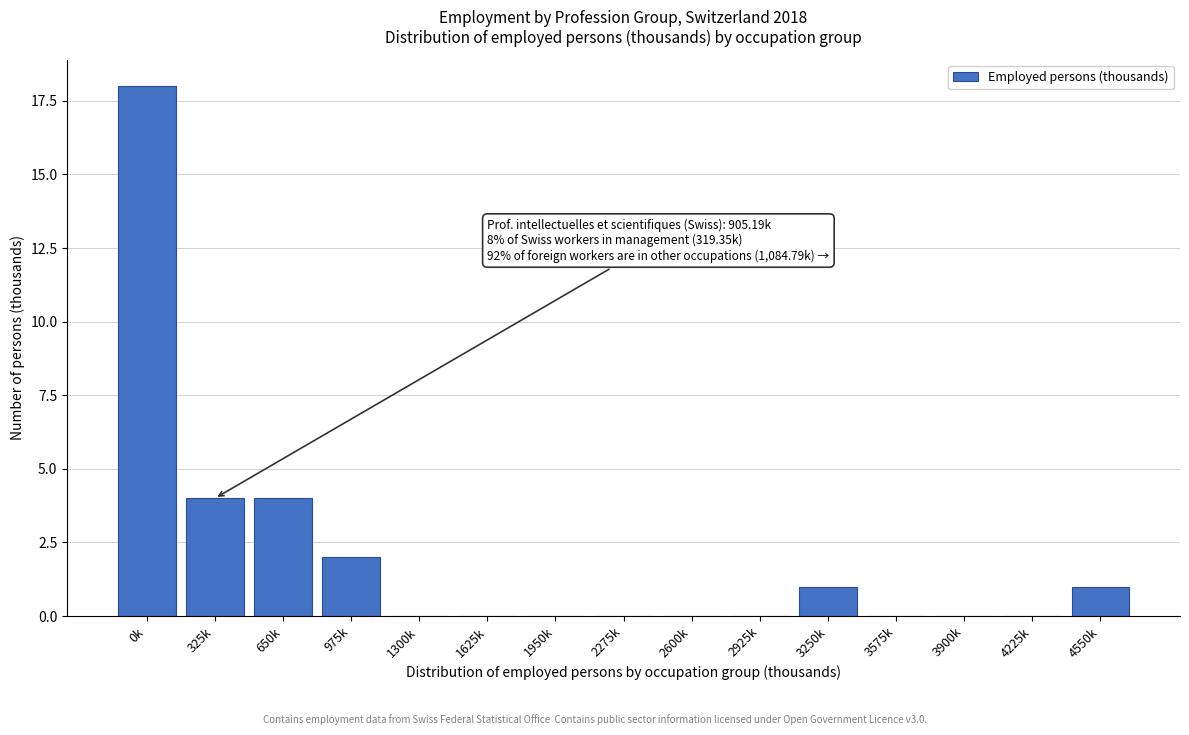

Reading right to left, extract all data points from this chart.

4550k=1	4225k=0	3900k=0	3575k=0	3250k=1	2925k=0	2600k=0	2275k=0	1950k=0	1625k=0	1300k=0	975k=2	650k=4	325k=4	0k=18